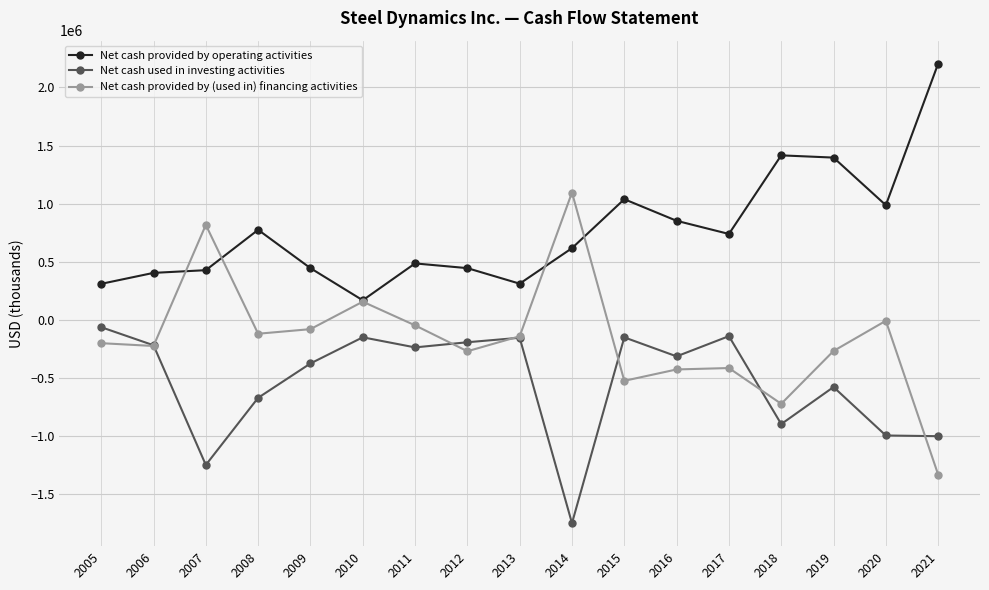

The Net cash used in investing activities series shows -312893 at 2016. True or false?

True